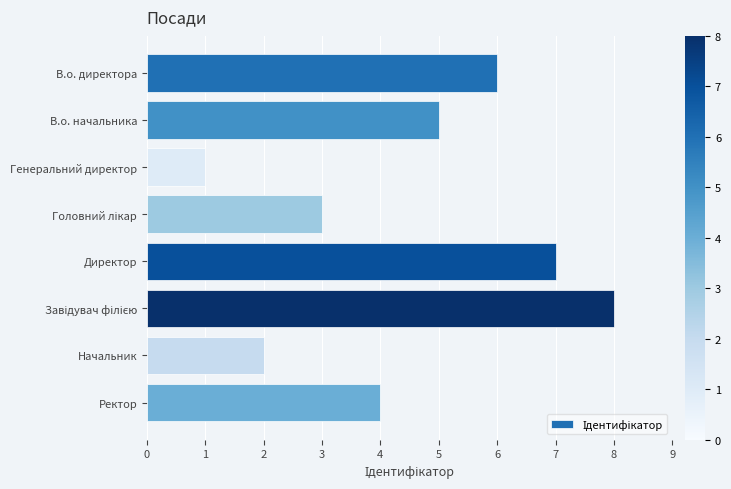

Which label corresponds to the smallest value in the chart?

Генеральний директор